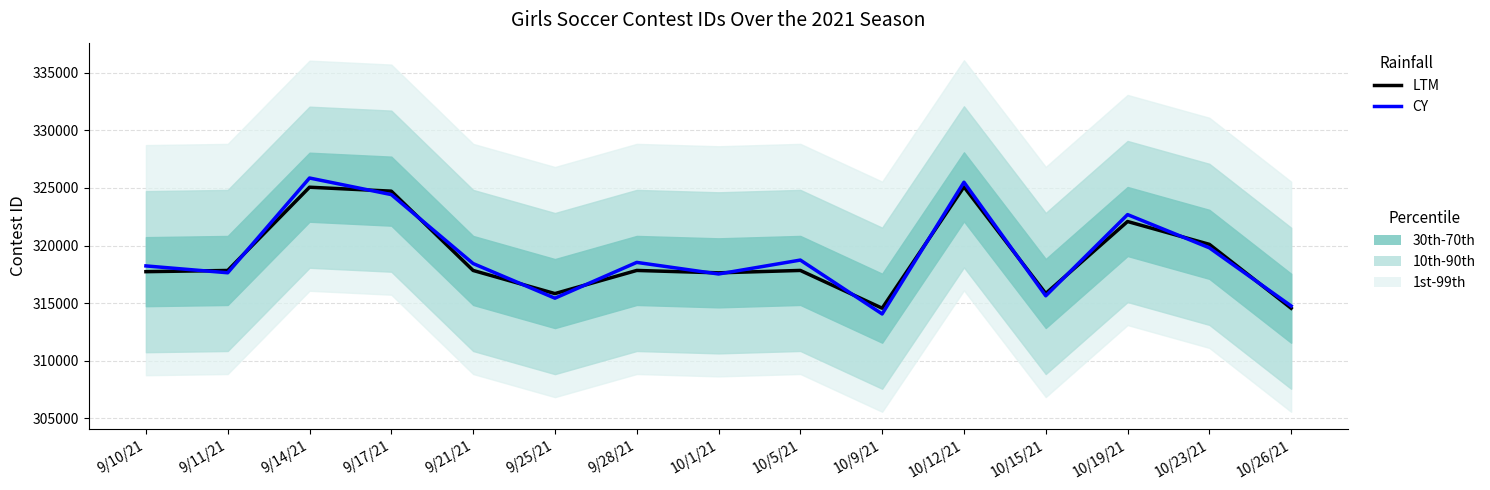

Does the chart display data point markers on the line(s)?

No